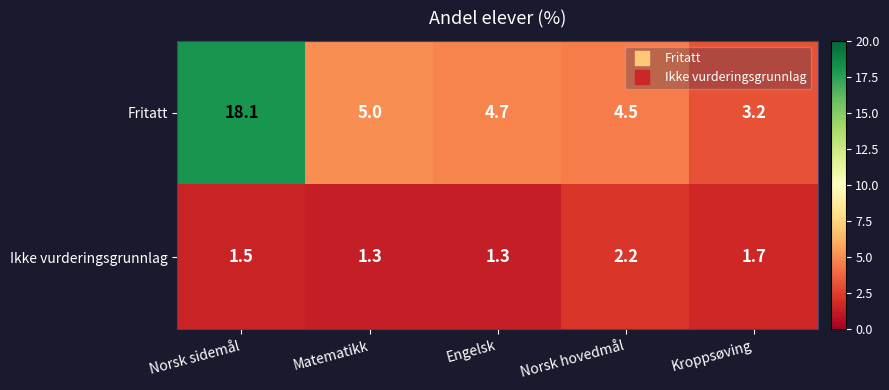

What is the difference between the Ikke vurderingsgrunnlag values at Norsk hovedmål and Matematikk?

0.9